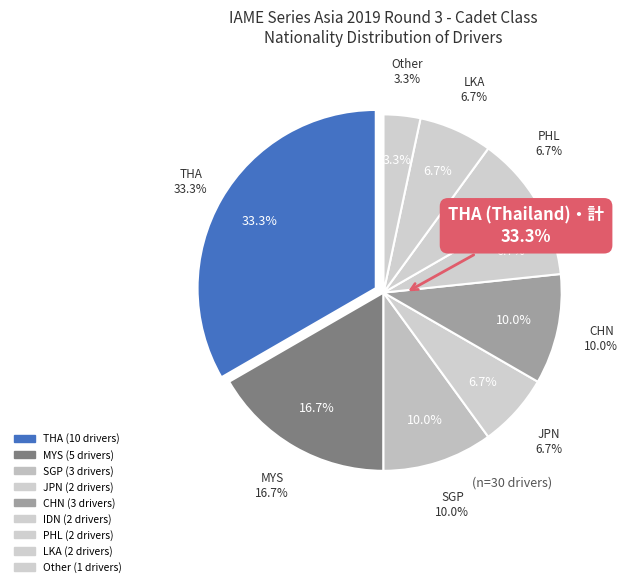

Is there a majority slice in this chart?

No